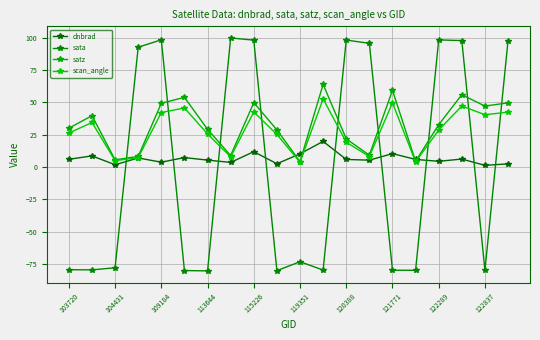

What is the value of the scan_angle point at the 1st from the left?

26.2